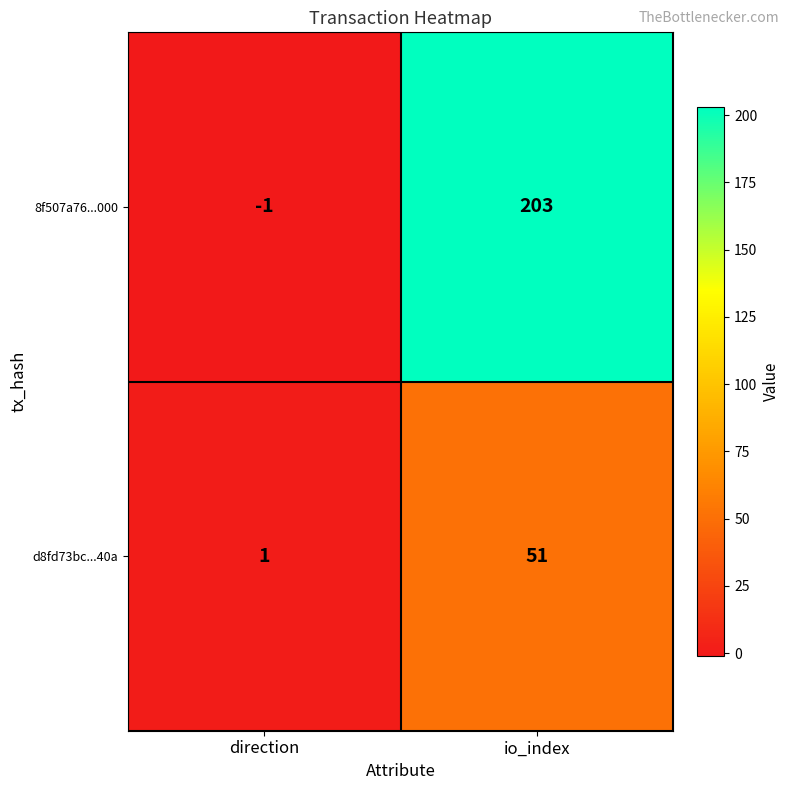

True or false: 8f507a76...000 has a value of 297 at io_index.

False